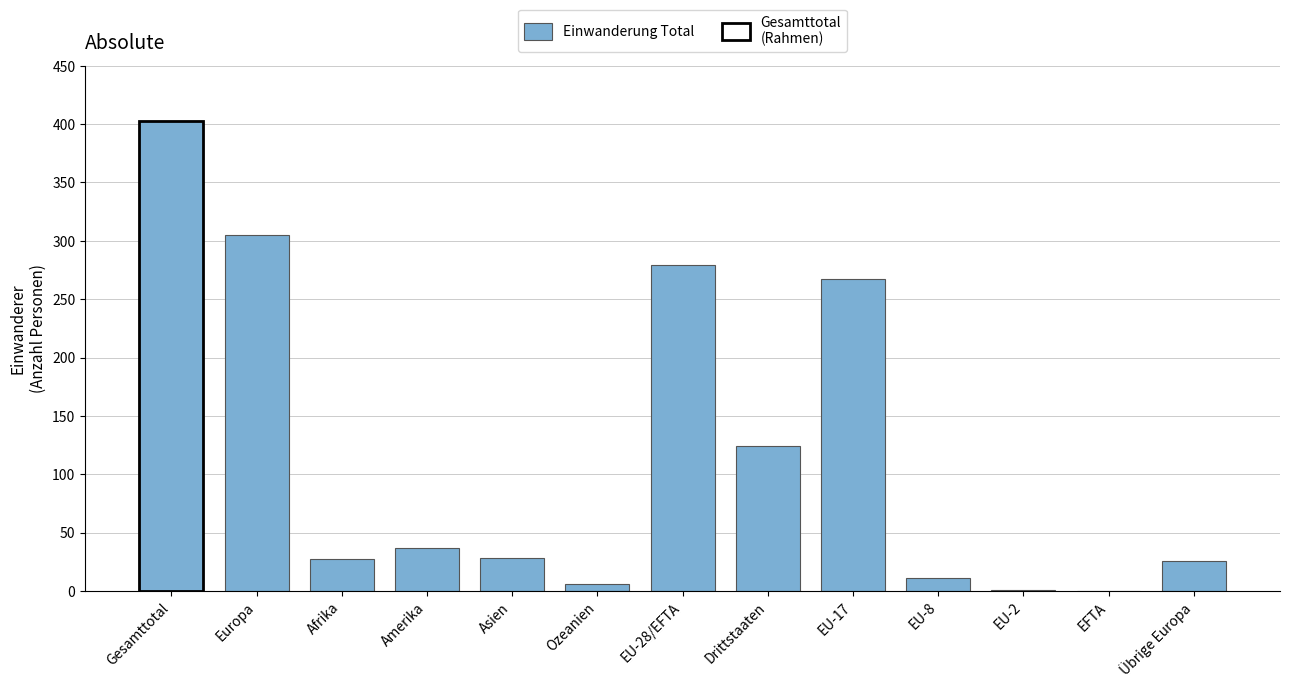

What is the sum of all values?

1514